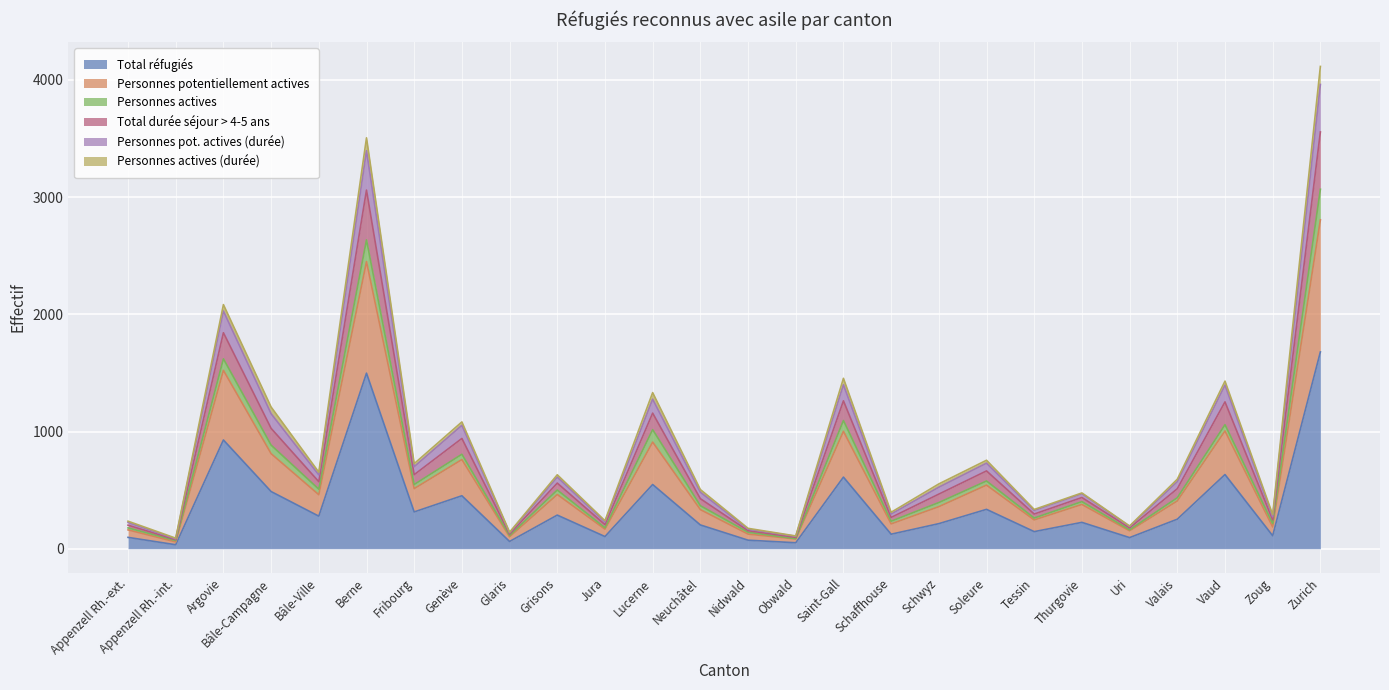

Where is the first local minimum for Total réfugiés?

Appenzell Rh.-int.